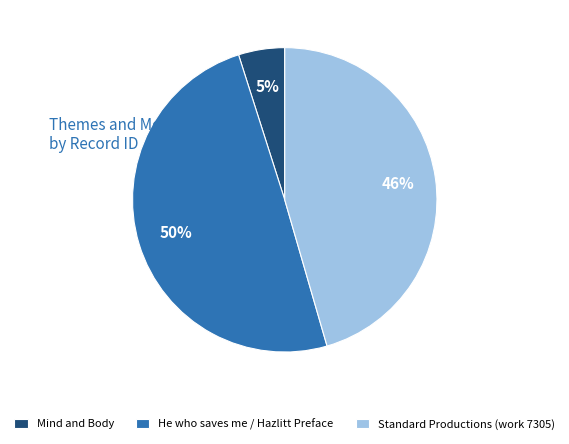

Is the sum of Standard Productions (work 7305) and He who saves me / Hazlitt Preface greater than half?

Yes